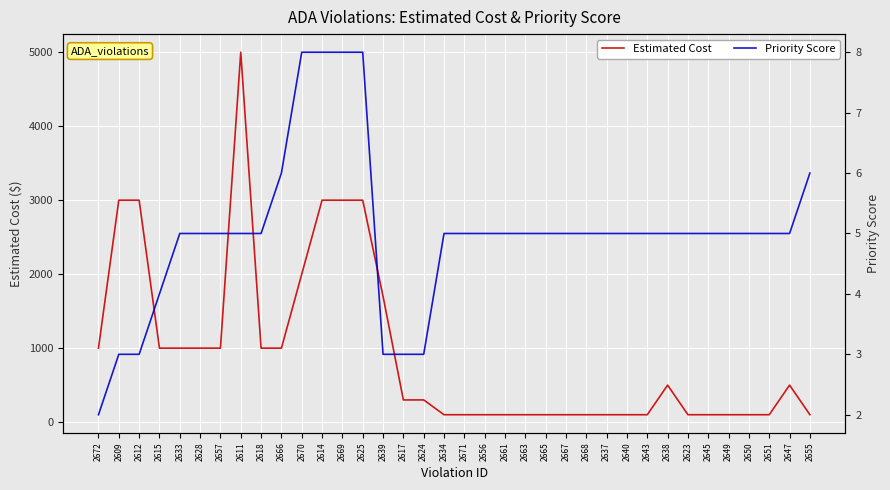

Reading right to left, extract all data points from this chart.

Estimated Cost: 2655=100	2647=500	2651=100	2650=100	2649=100	2645=100	2623=100	2638=500	2643=100	2640=100	2637=100	2668=100	2667=100	2665=100	2663=100	2661=100	2656=100	2671=100	2634=100	2624=300	2617=300	2639=1700	2625=3000	2669=3000	2614=3000	2670=2000	2666=1000	2618=1000	2611=5000	2657=1000	2628=1000	2633=1000	2615=1000	2612=3000	2609=3000	2672=1000
Priority Score: 2655=6	2647=5	2651=5	2650=5	2649=5	2645=5	2623=5	2638=5	2643=5	2640=5	2637=5	2668=5	2667=5	2665=5	2663=5	2661=5	2656=5	2671=5	2634=5	2624=3	2617=3	2639=3	2625=8	2669=8	2614=8	2670=8	2666=6	2618=5	2611=5	2657=5	2628=5	2633=5	2615=4	2612=3	2609=3	2672=2